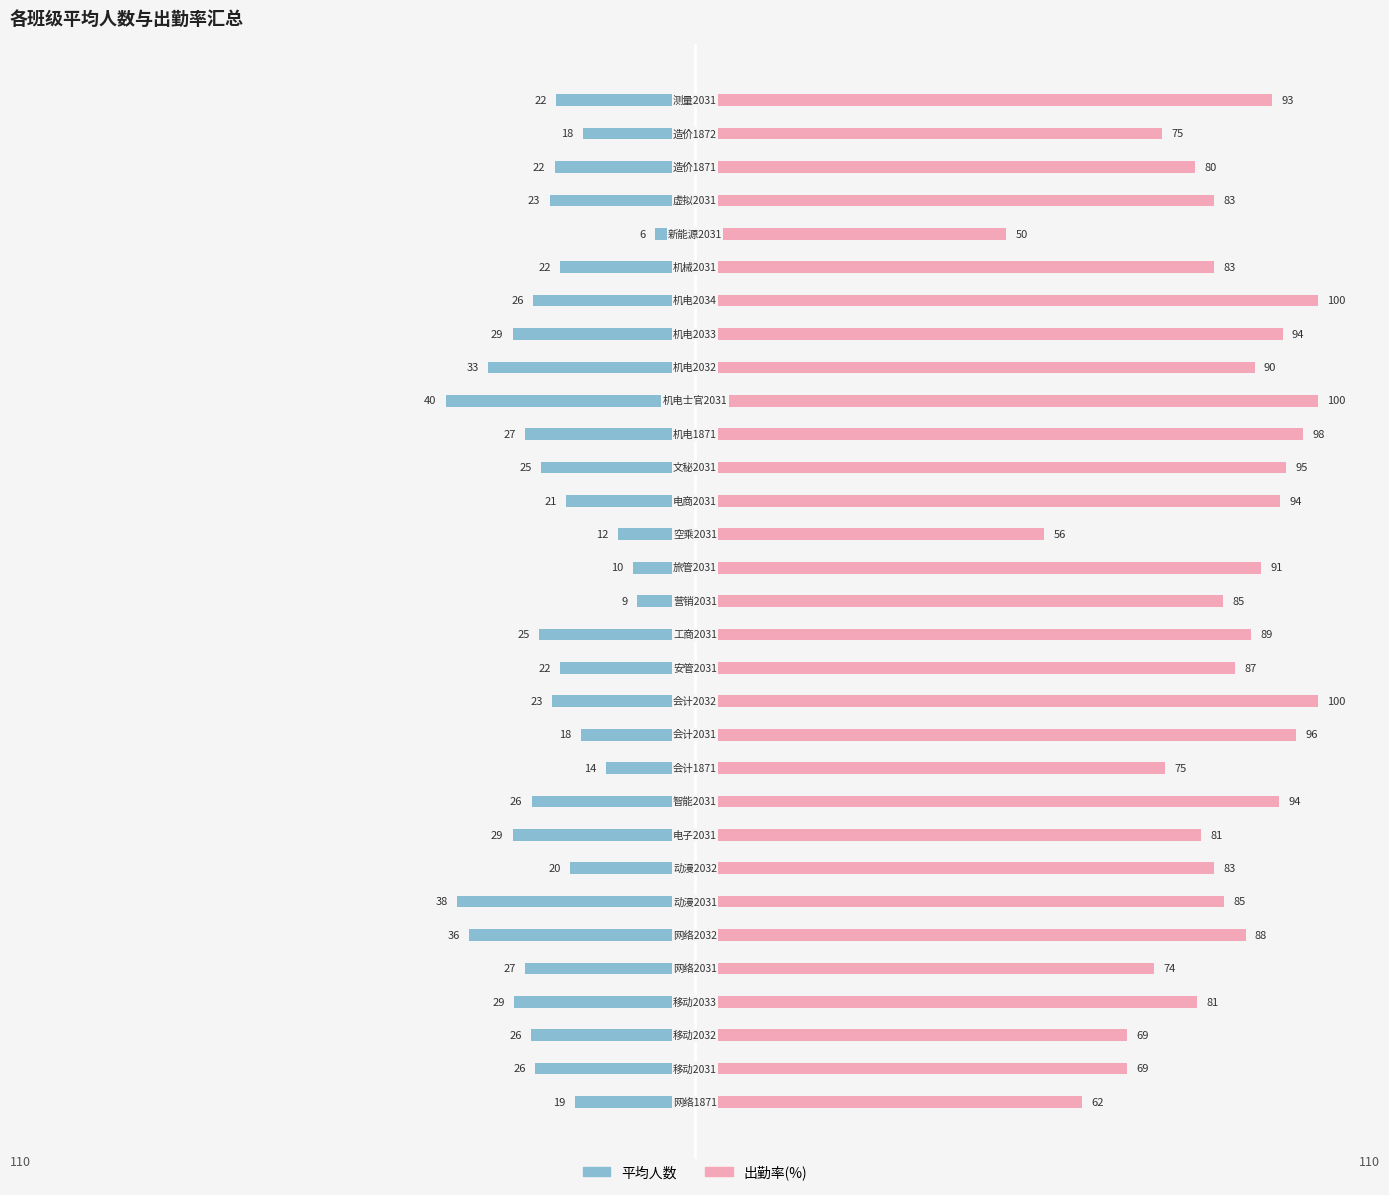

How many data points in 出勤率(%) are above 85?

15